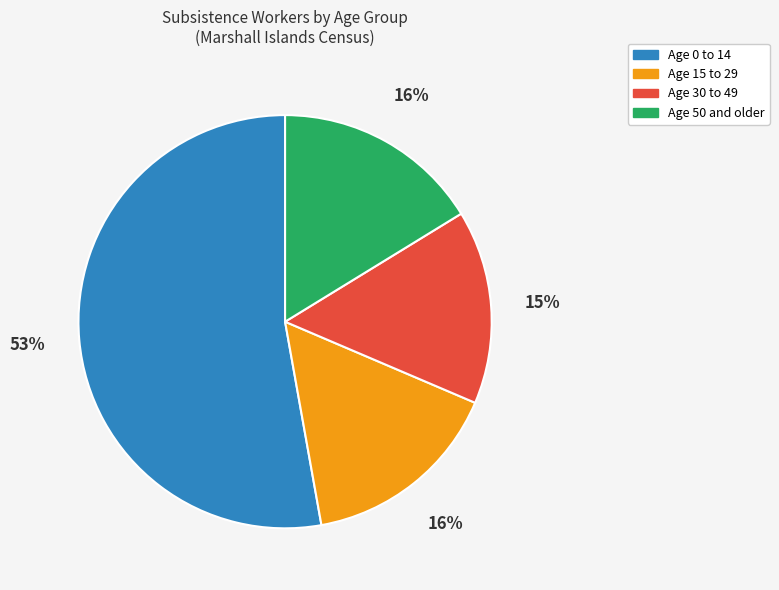

True or false: Age 15 to 29 accounts for 21% of the total.

False